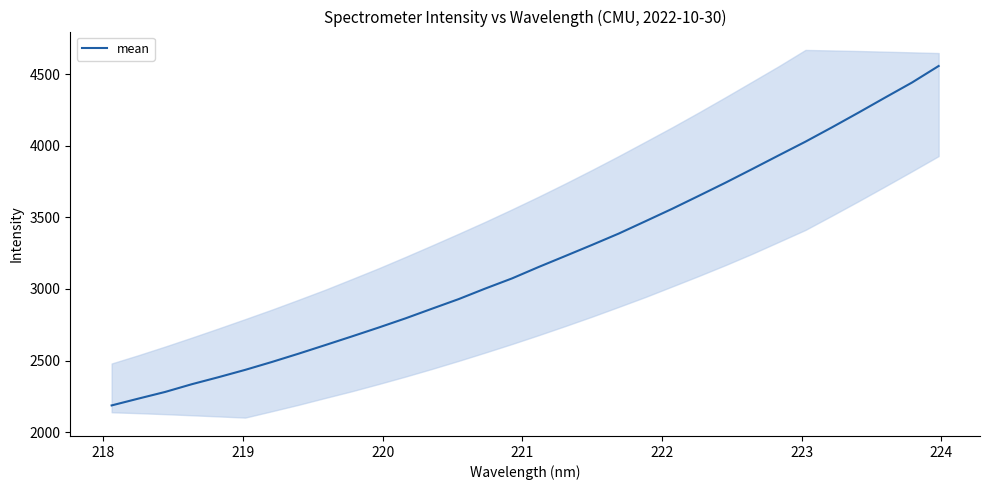

Does the chart display data point markers on the line(s)?

No